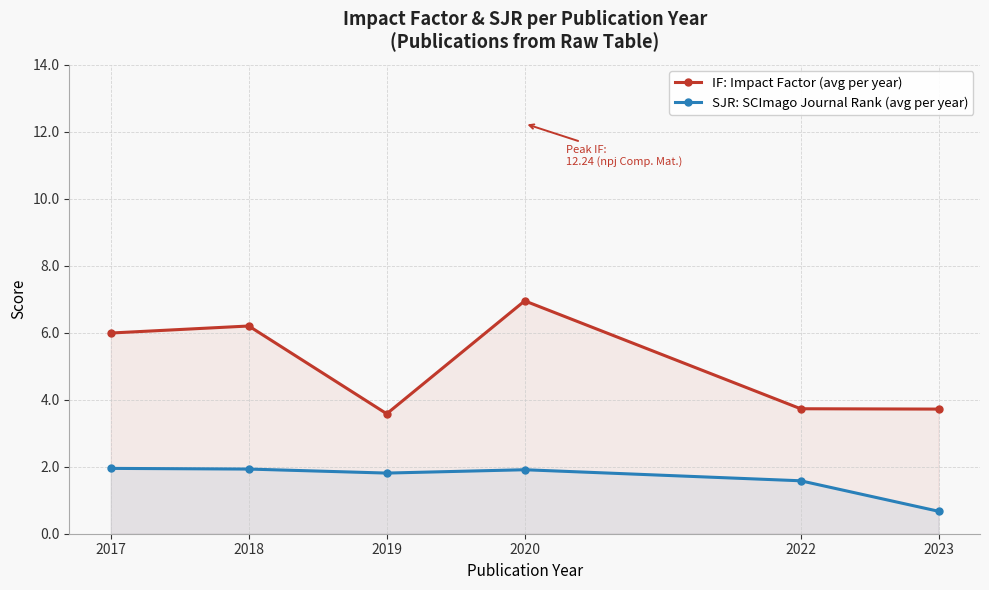

Count the number of data series in this chart.

2